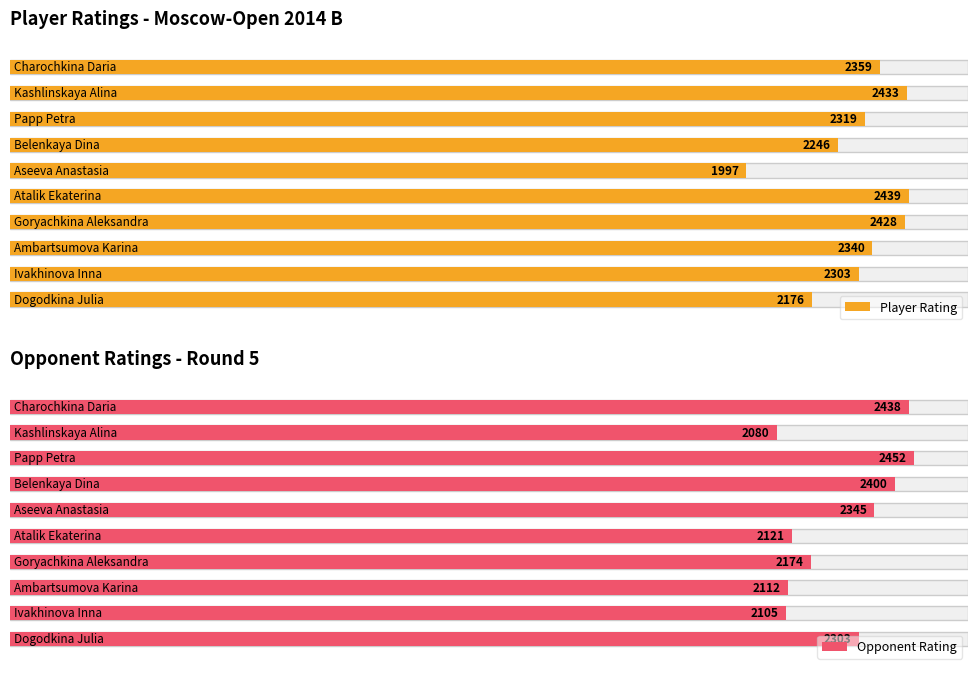

Reading right to left, what are all the values shown in this chart?

Rating: Dogodkina Julia=2176	Ivakhinova Inna=2303	Ambartsumova Karina=2340	Goryachkina Aleksandra=2428	Atalik Ekaterina=2439	Aseeva Anastasia=1997	Belenkaya Dina=2246	Papp Petra=2319	Kashlinskaya Alina=2433	Charochkina Daria=2359
Opponent Rating: Dogodkina Julia=2303	Ivakhinova Inna=2105	Ambartsumova Karina=2112	Goryachkina Aleksandra=2174	Atalik Ekaterina=2121	Aseeva Anastasia=2345	Belenkaya Dina=2400	Papp Petra=2452	Kashlinskaya Alina=2080	Charochkina Daria=2438